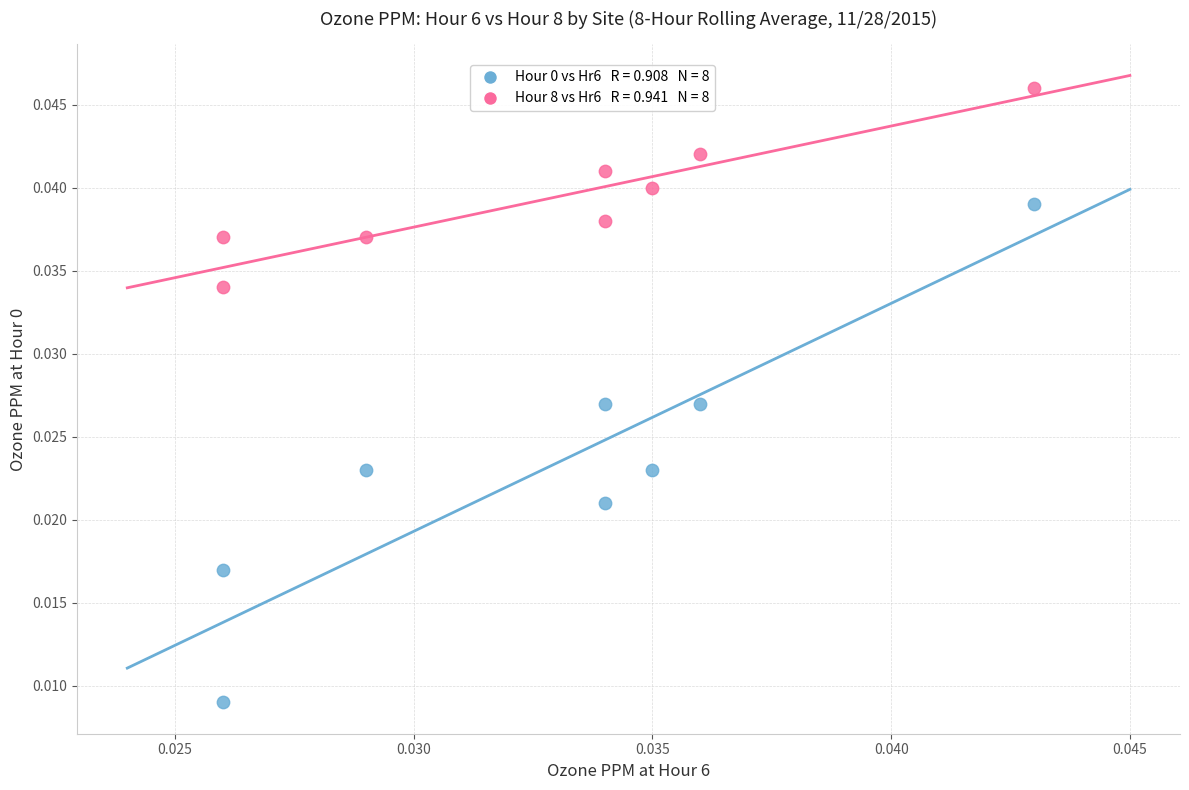

Count the number of points in this scatter plot.

16